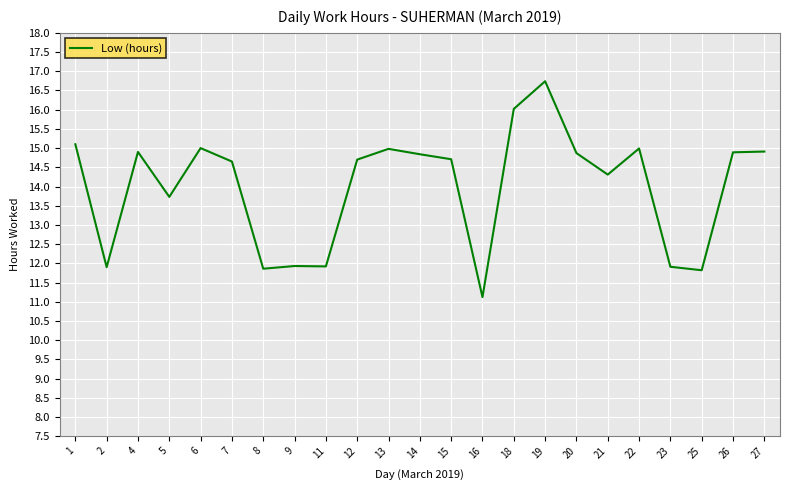

At which category does the data reach its first local valley?

2